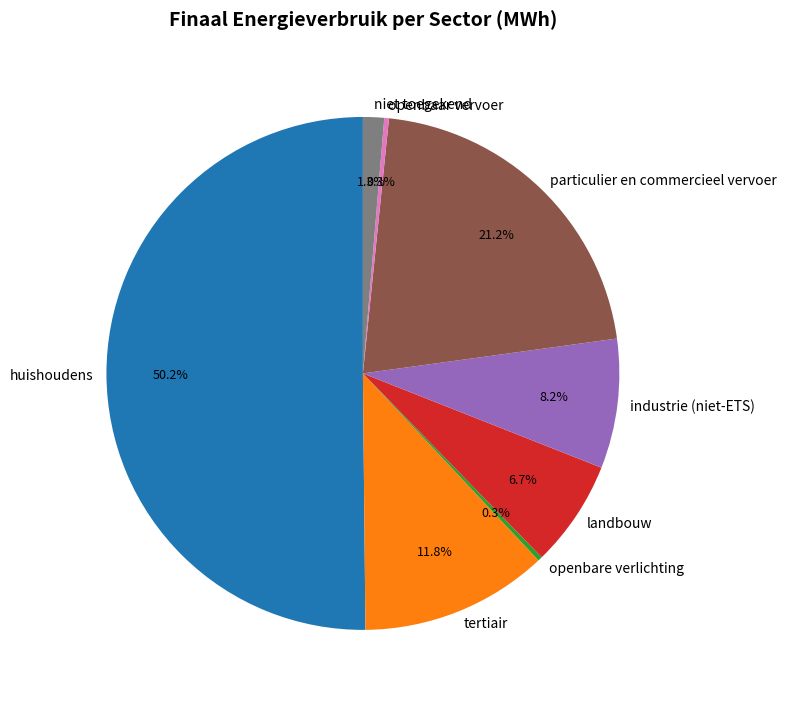

How many slices are in this pie chart?

8